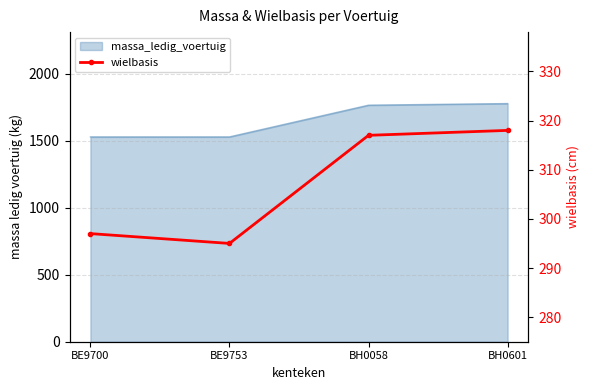

Rank the categories by value from lowest to highest.

BE9753, BE9700, BH0058, BH0601